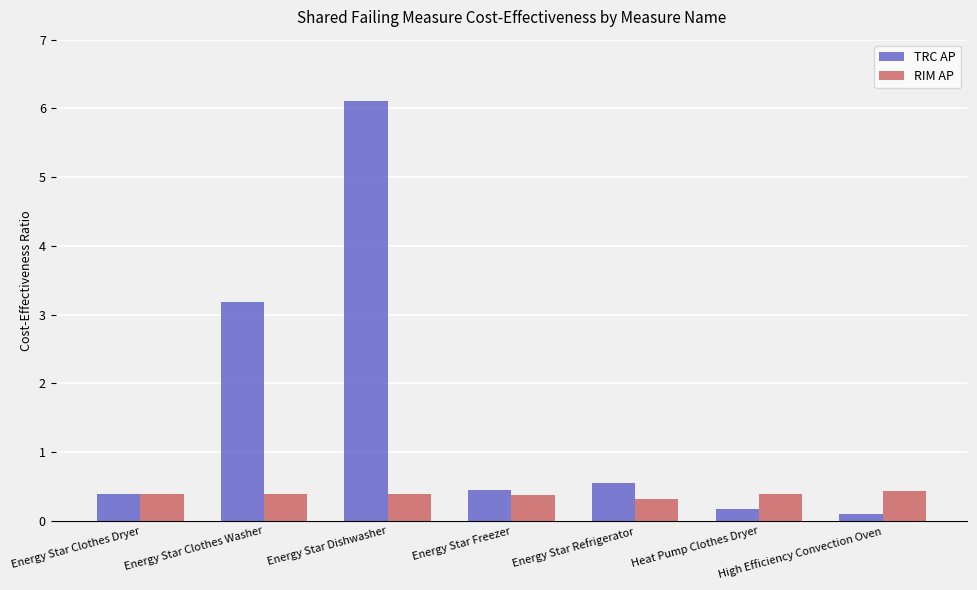

Reading left to right, transcribe all the data shown in this chart.

TRC AP: Energy Star Clothes Dryer=0.4	Energy Star Clothes Washer=3.2	Energy Star Dishwasher=6.1	Energy Star Freezer=0.5	Energy Star Refrigerator=0.6	Heat Pump Clothes Dryer=0.2	High Efficiency Convection Oven=0.1
RIM AP: Energy Star Clothes Dryer=0.4	Energy Star Clothes Washer=0.4	Energy Star Dishwasher=0.4	Energy Star Freezer=0.4	Energy Star Refrigerator=0.3	Heat Pump Clothes Dryer=0.4	High Efficiency Convection Oven=0.4